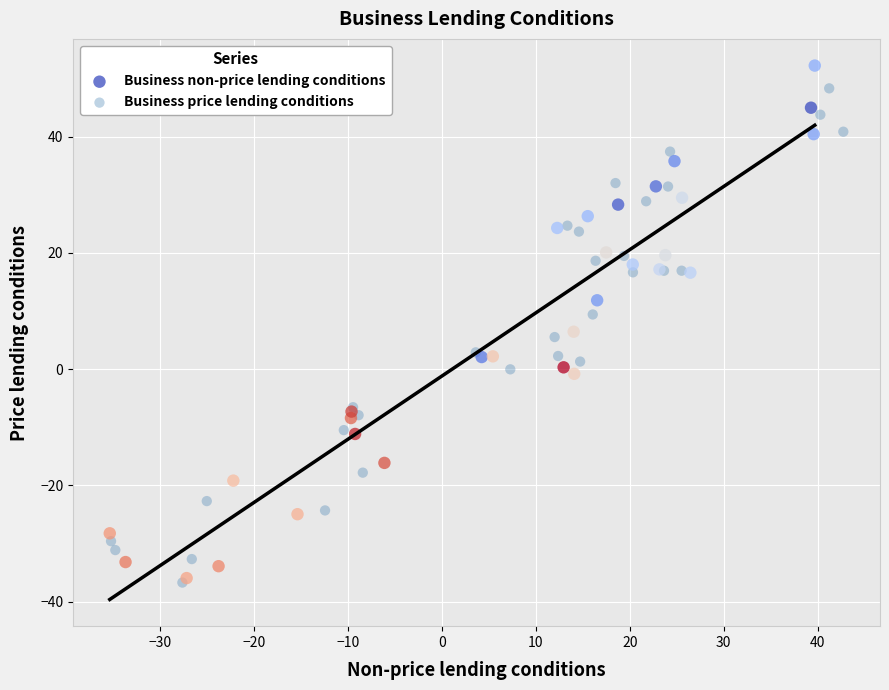

Which series reaches the maximum Y coordinate?

Business non-price lending conditions